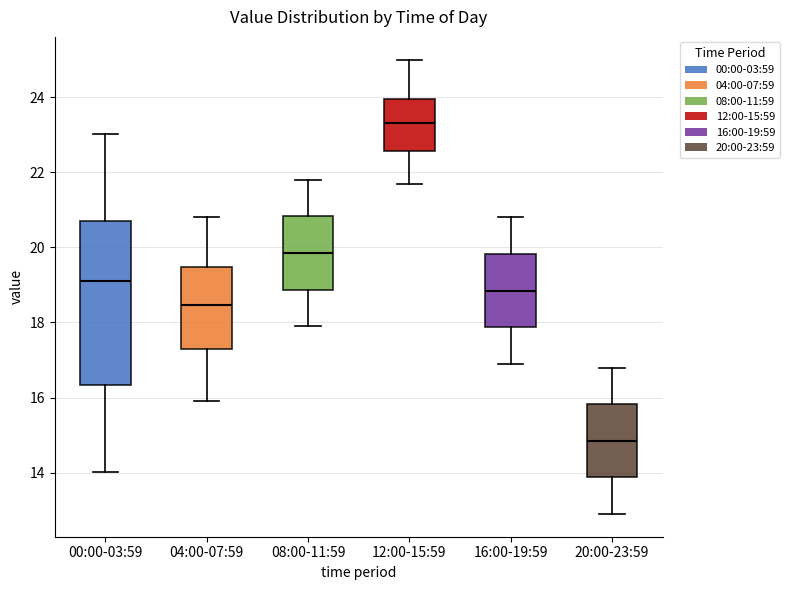

Where does the lower whisker of the box for 04:00-07:59 end on the y-axis? The values are not printed on the chart, so give them approximately, as read against the axis.

16.0